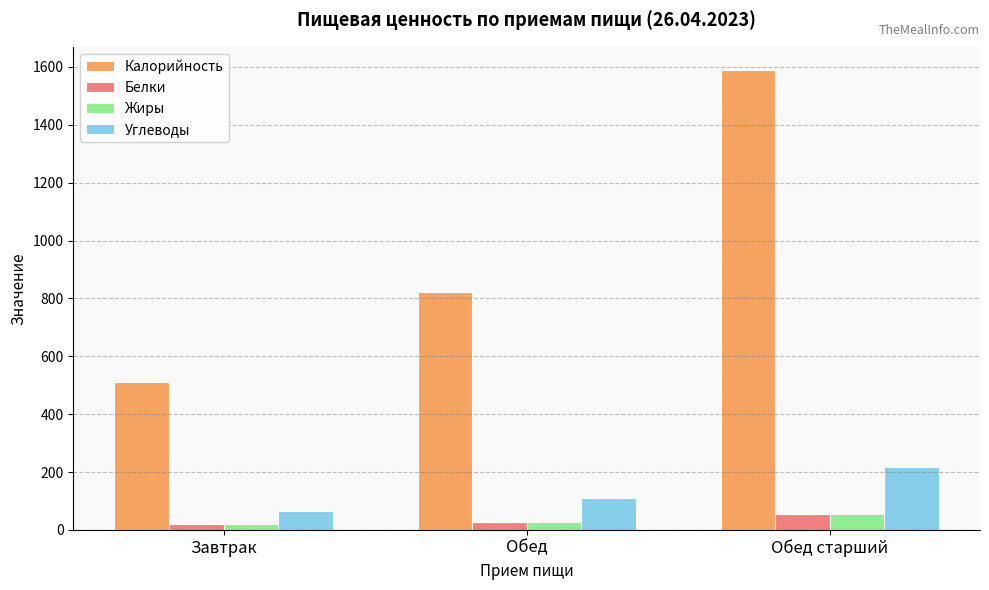

The value of Калорийность at Завтрак is 510.0. True or false?

True